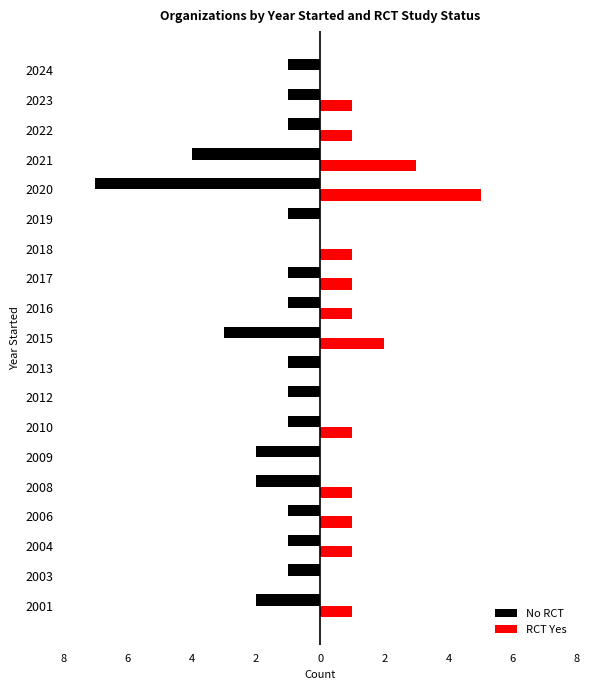

Which series has the largest range (max minus min)?

No RCT